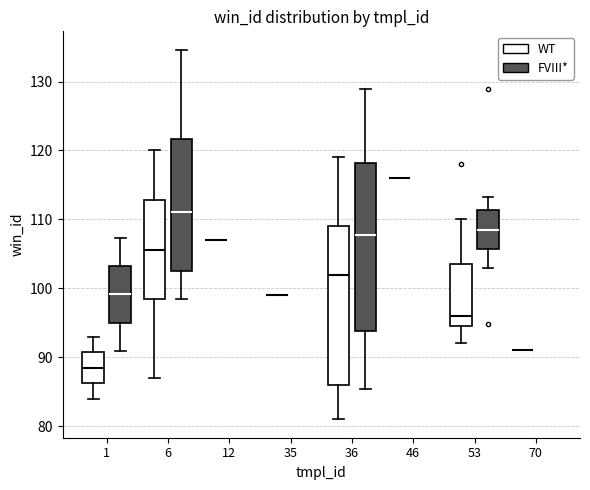

Which box is the tallest, from its lower edge to its upper edge?

36 (FVIII*)